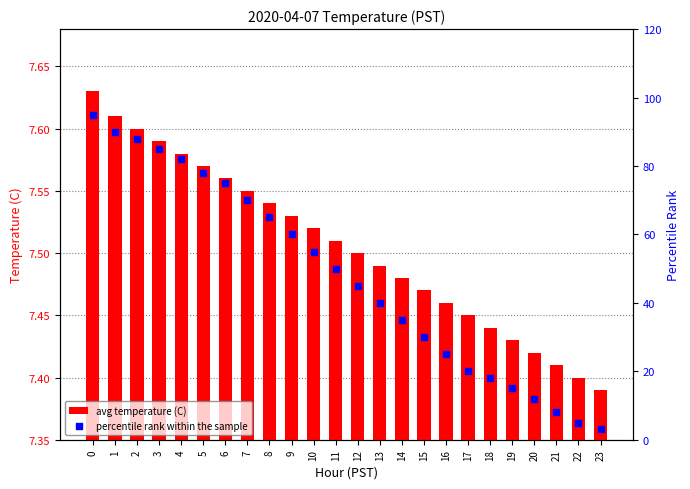

Which series reaches the minimum Y coordinate?

percentile rank within the sample